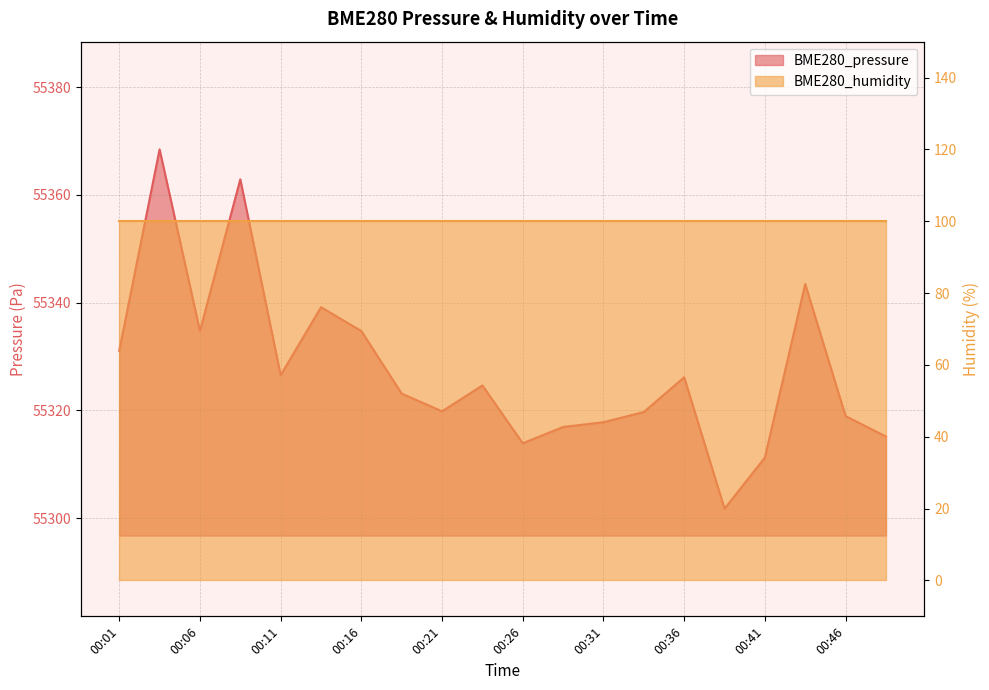

Reading left to right, extract all data points from this chart.

55331.1	55368.5	55334.7	55362.9	55326.5	55339.2	55334.7	55323.1	55319.8	55324.6	55313.9	55316.9	55317.8	55319.7	55326.1	55301.7	55311.2	55343.4	55318.9	55315.1